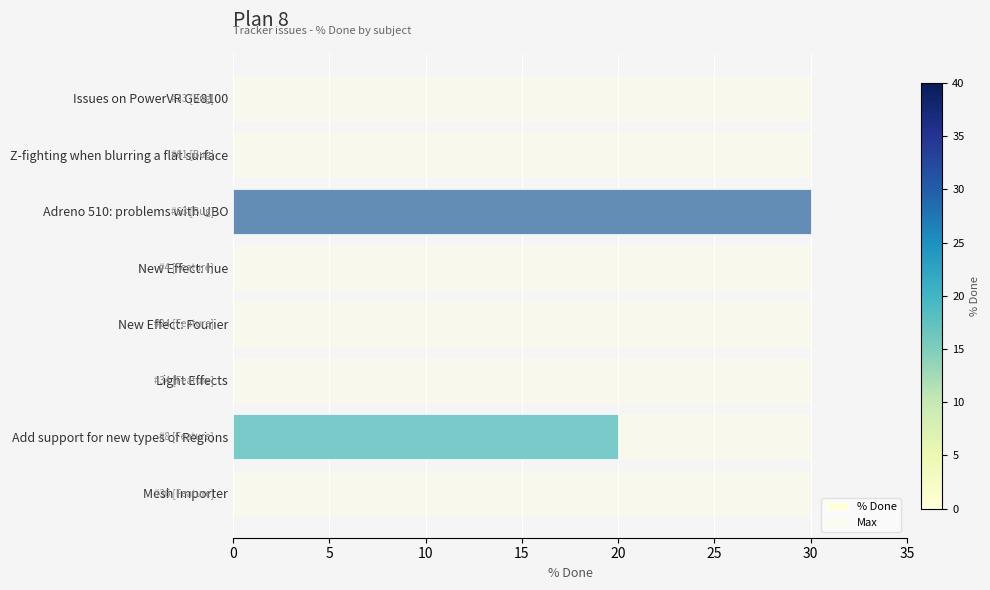

Is the value of Max at 10 greater than the value of % Done at 35?

Yes